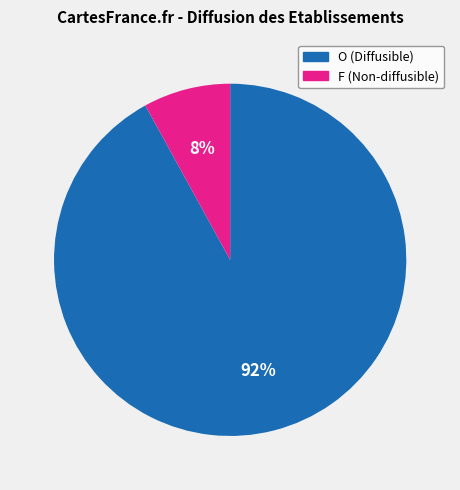

What is the majority slice?

O